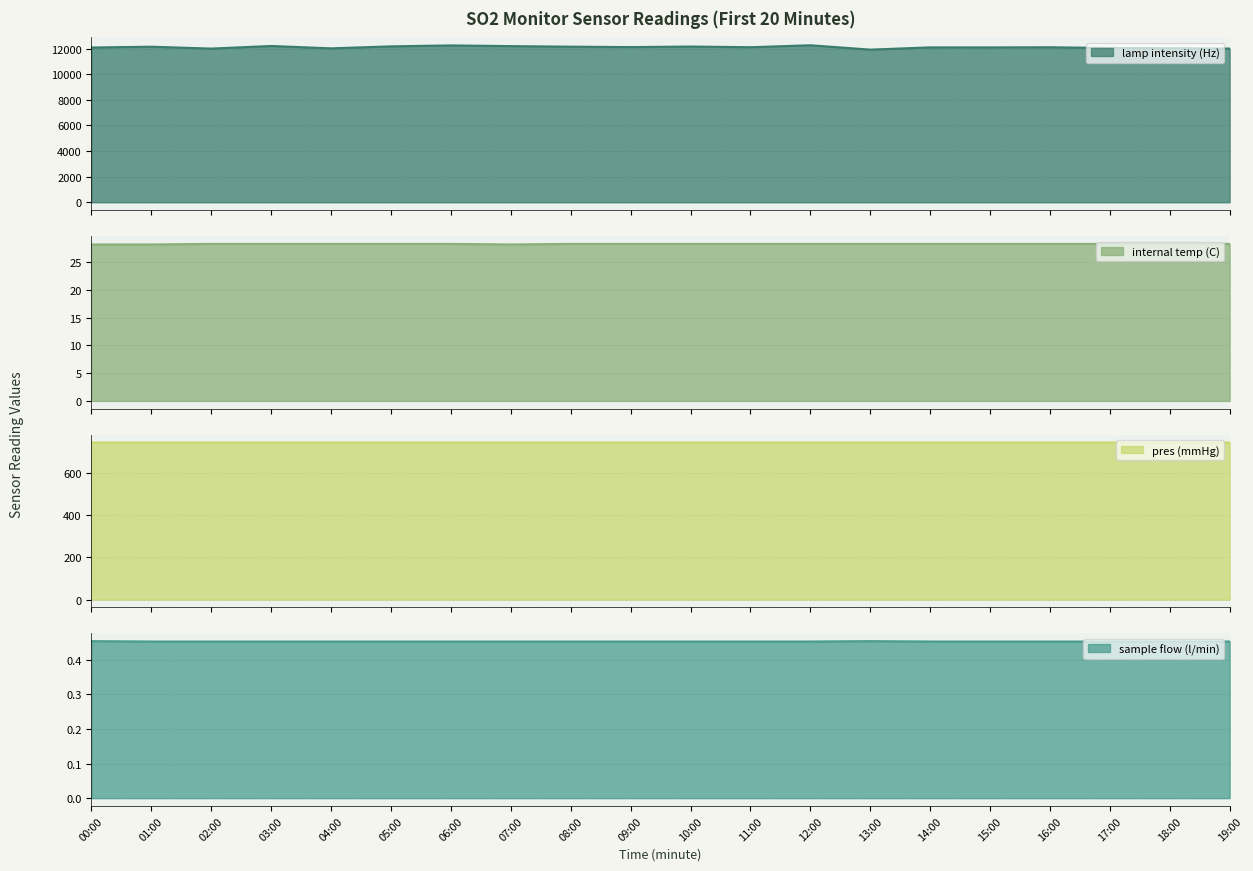

Does the chart have visible grid lines?

Yes